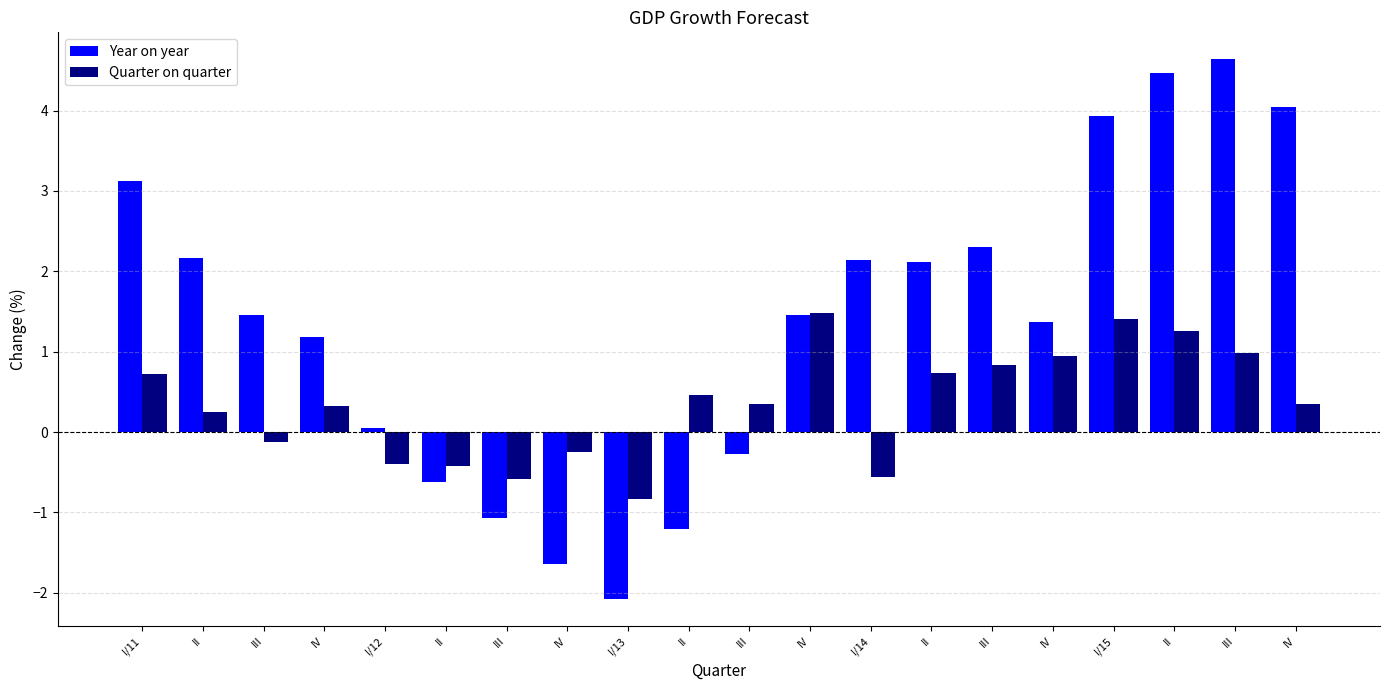

Which has a higher value, III or II?

II